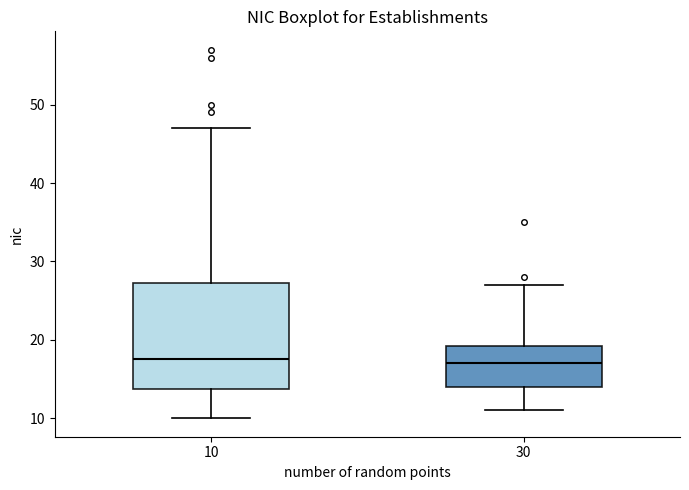

Reading left to right, transcribe this box plot: for each box, give where its median line is, the range the box spans, and where its two whiskers end, as read against the y-axis. The values are not printed on the chart, so give them approximately, as read against the axis.

10: median 18, box 14 to 27, whiskers 10 to 47
30: median 17, box 14 to 19, whiskers 11 to 27